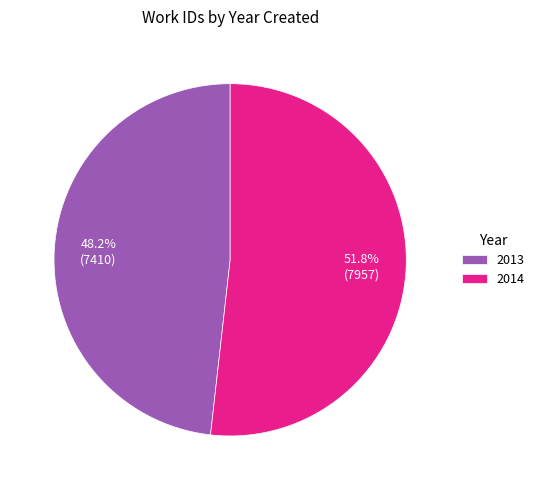

What is the total percentage of 2014 and 2013?

100.0%